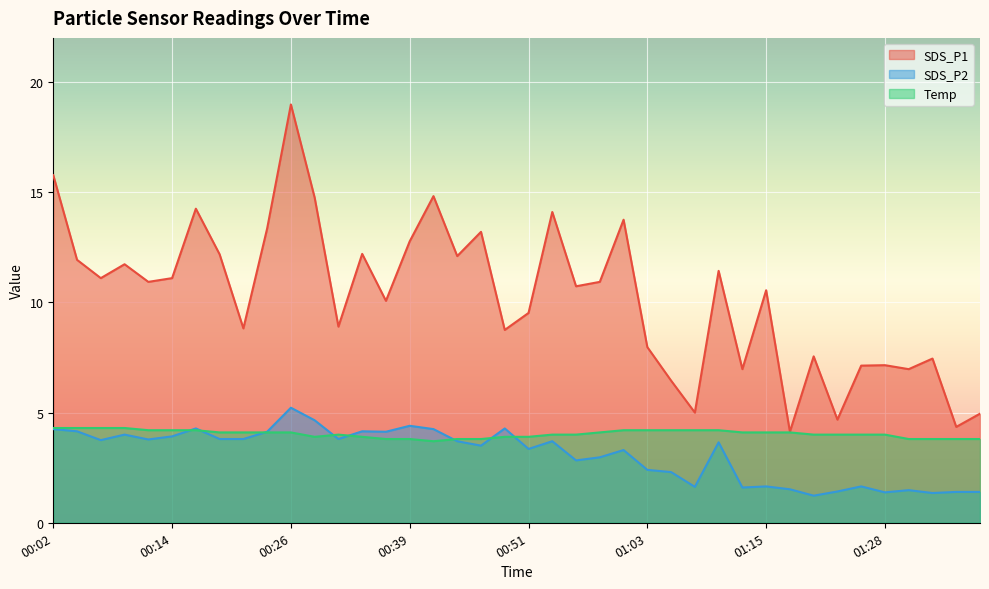

Does the chart display data point markers on the line(s)?

No